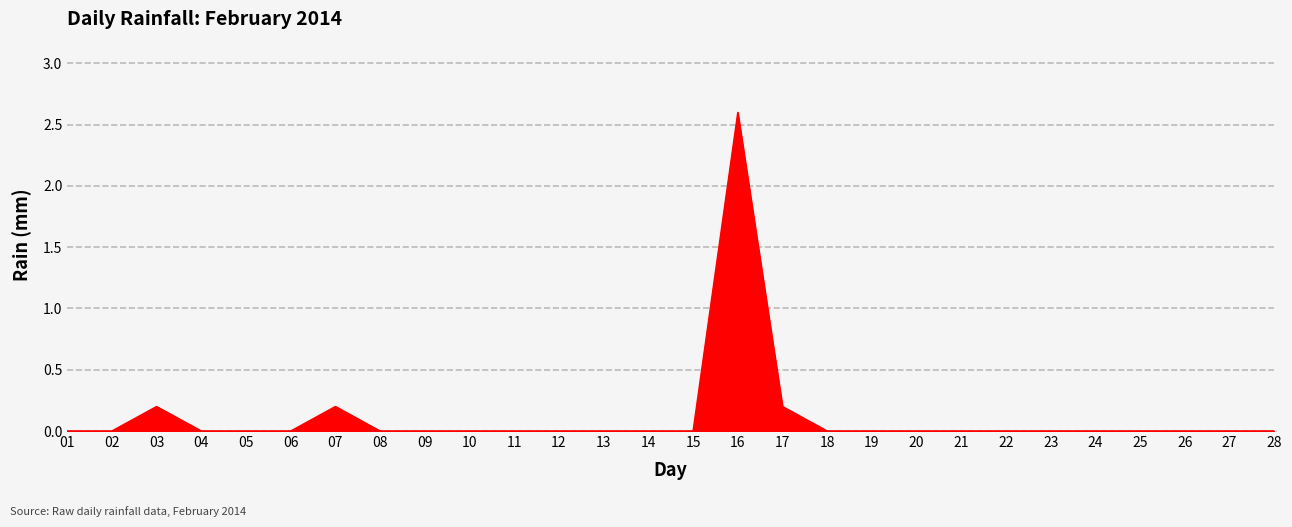

True or false: the data shows 1.6 at 26.

False